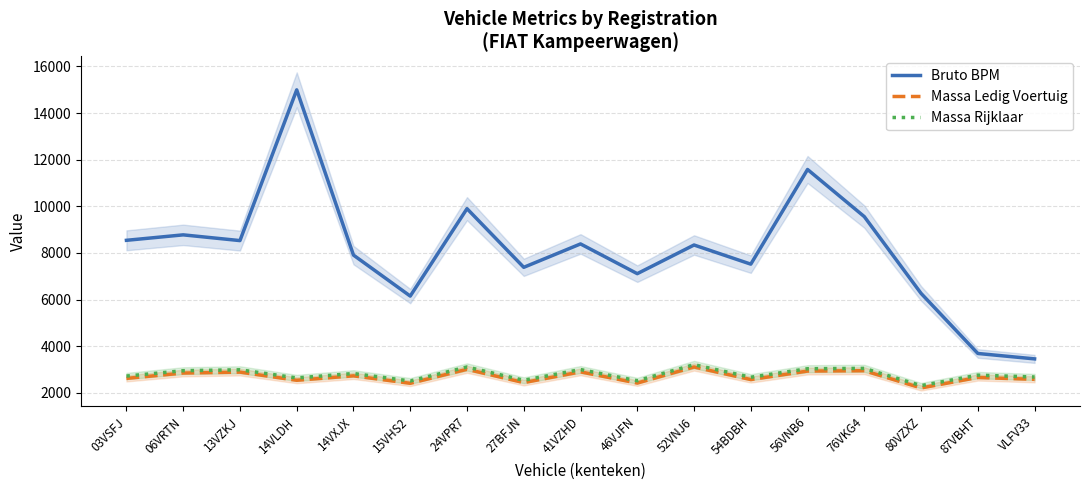

What are all the series names shown in the legend?

Bruto BPM, Massa Ledig Voertuig, Massa Rijklaar